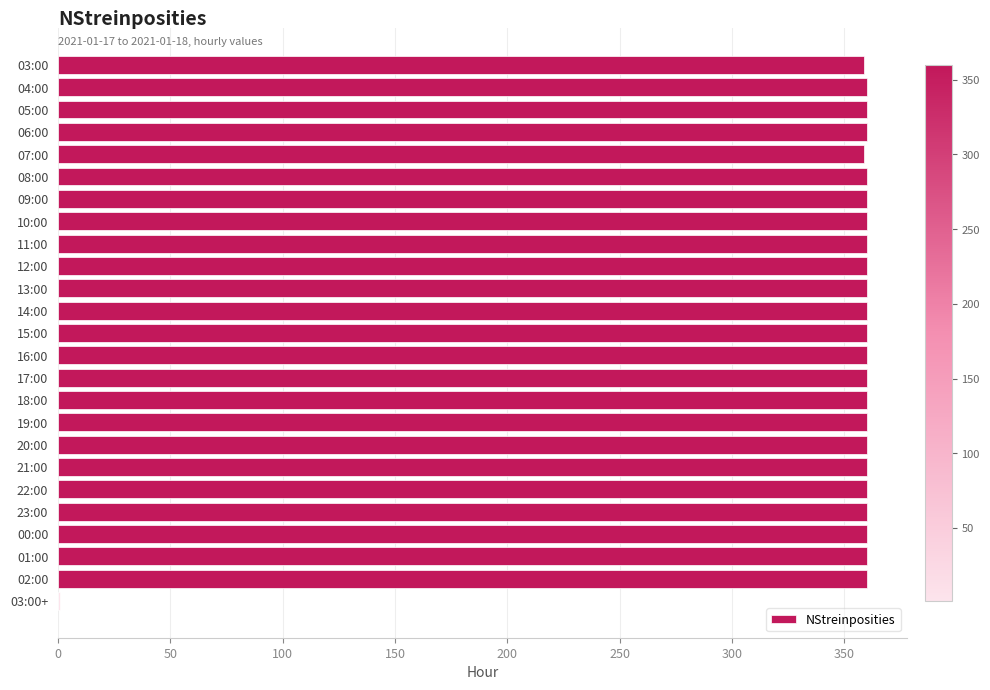

What is the greatest value displayed?

360